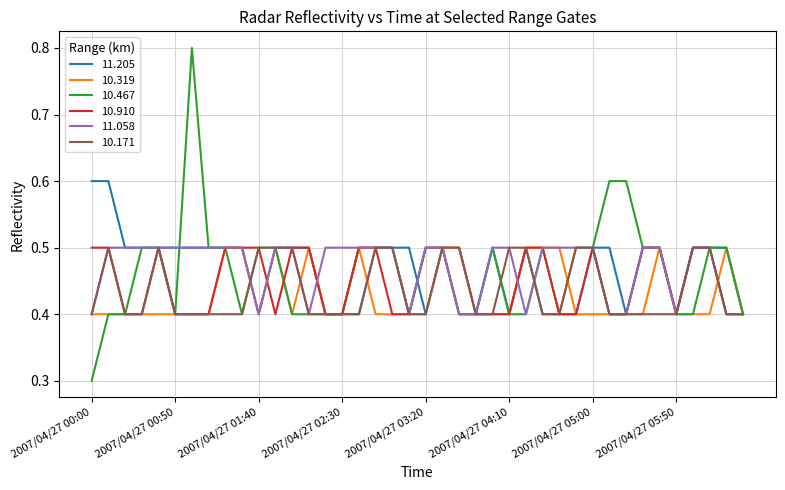

What is the maximum value for 10.910?

0.5